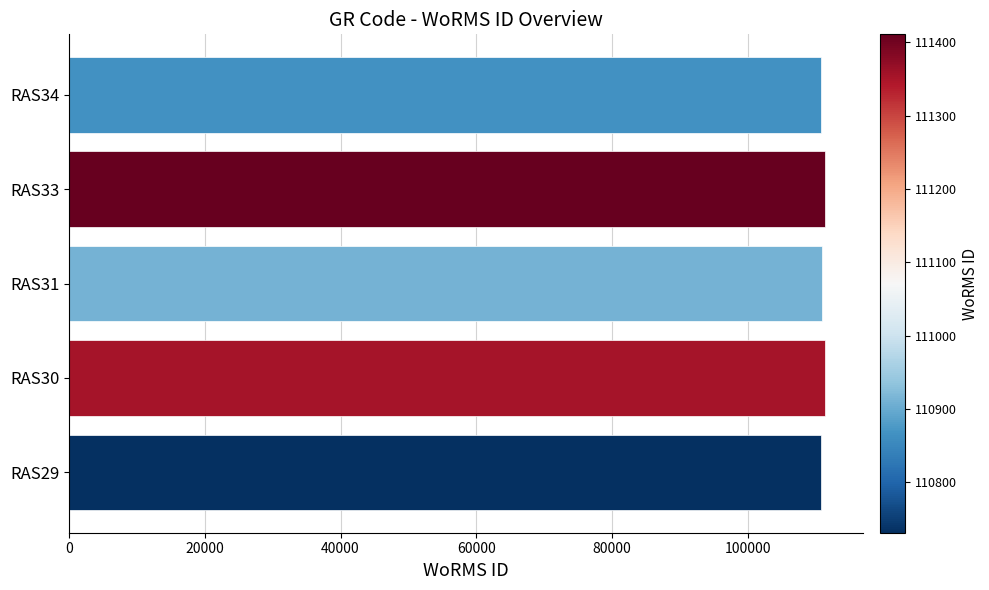

What is the sum of the values at RAS33 and RAS29?

222142